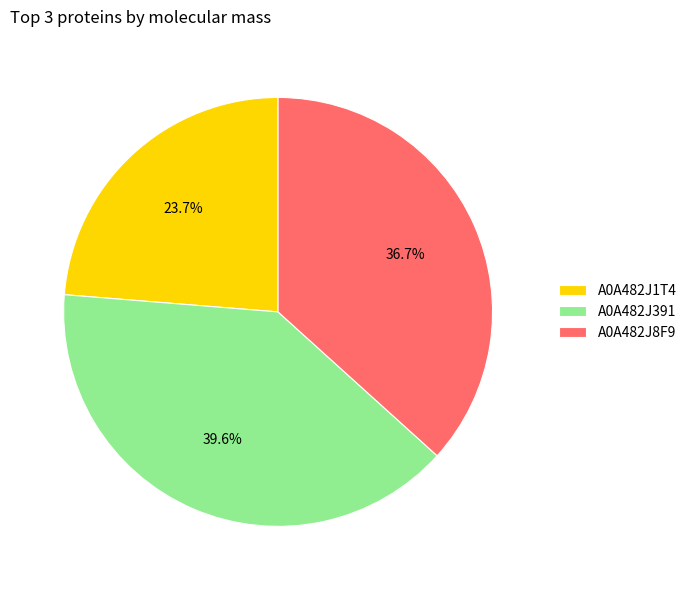

What is the largest slice in the pie chart?

A0A482J391